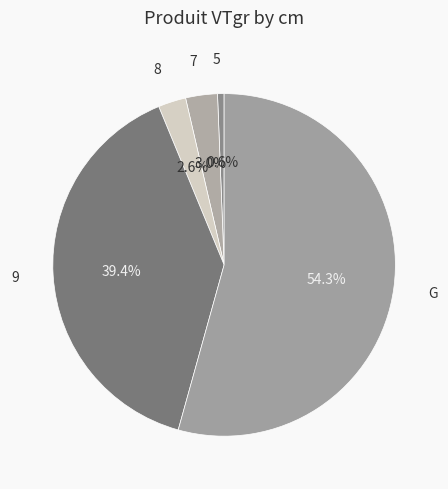

Count the number of slices in the pie.

5